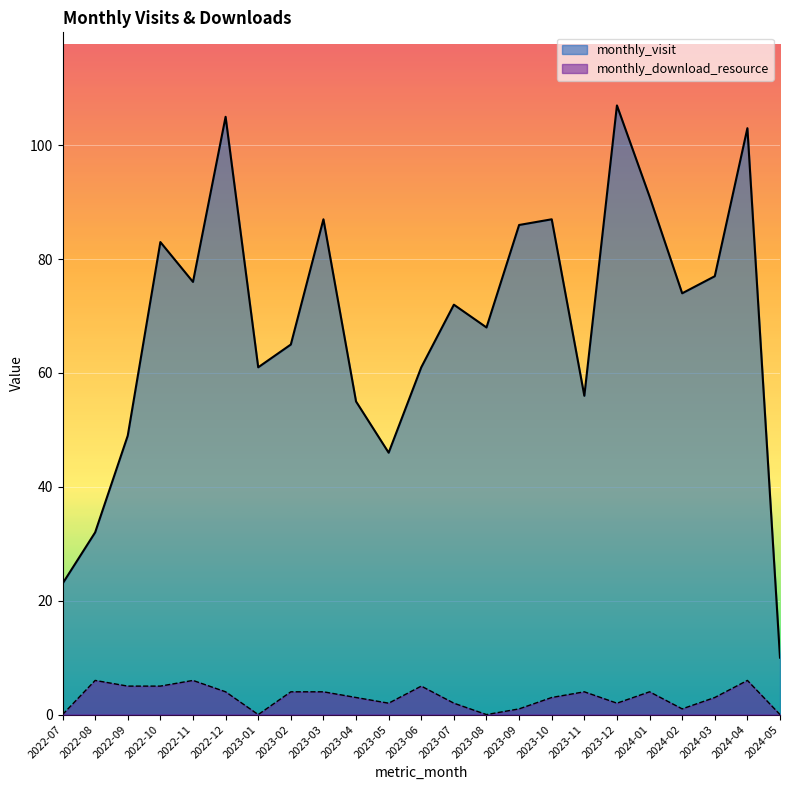

How many lines are shown in the chart?

2